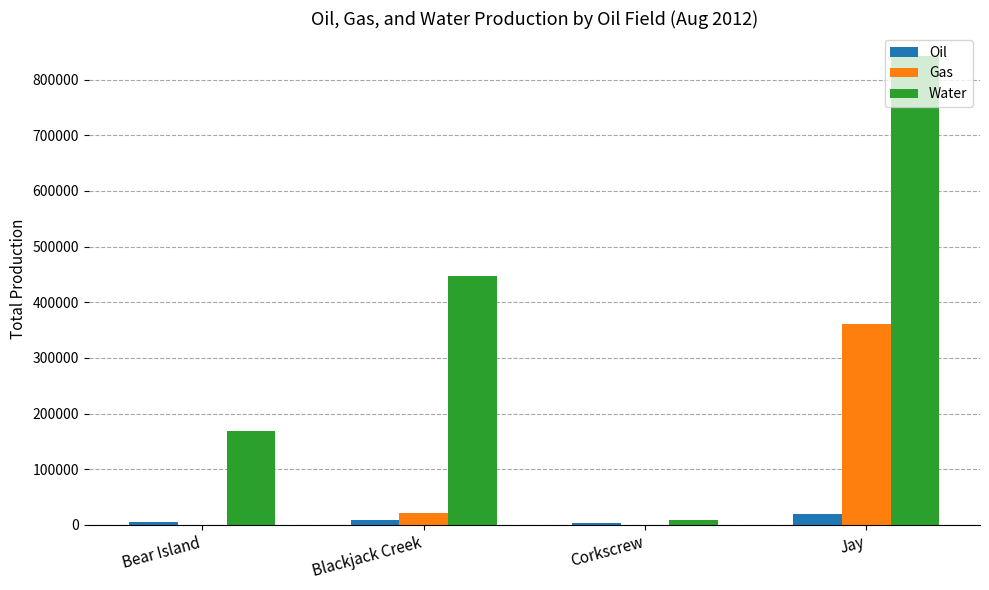

At which category does the chart reach its peak across all series?

Jay